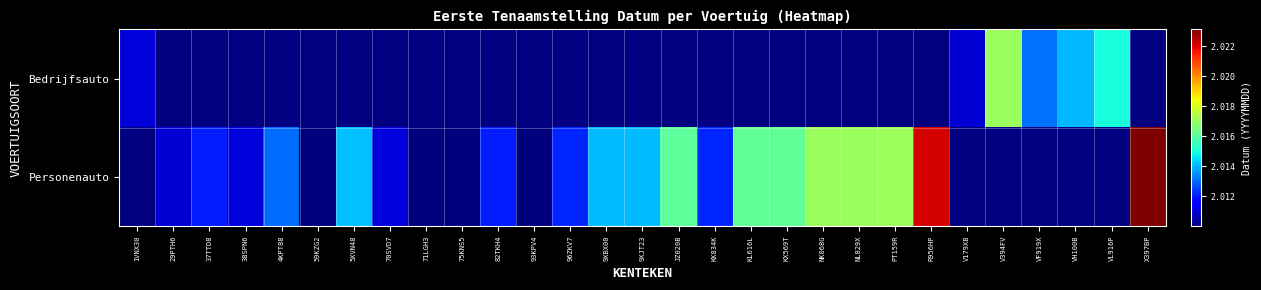

Count the number of data series in this chart.

2